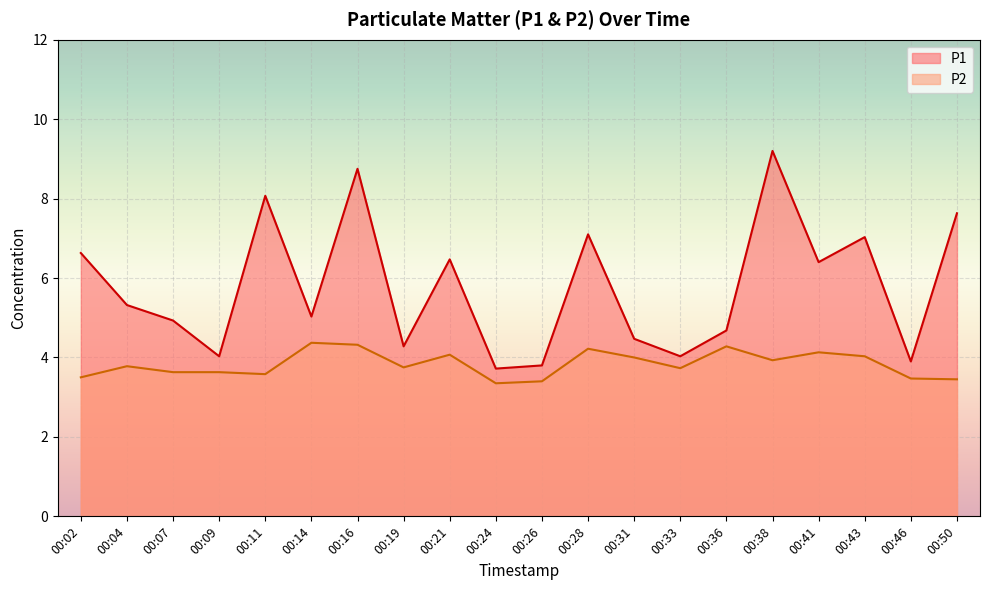

True or false: P1 and P2 cross at least once.

False